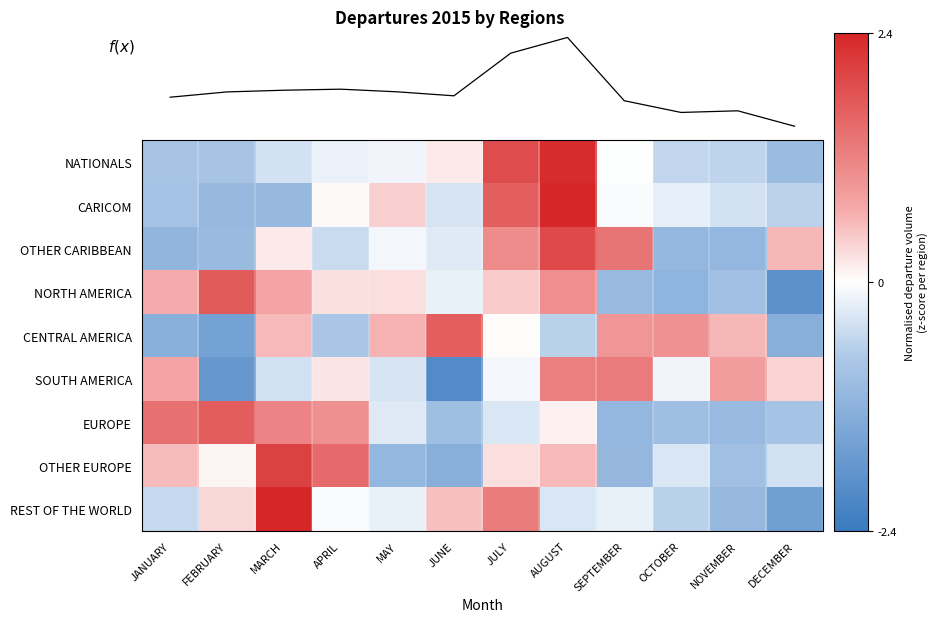

Which series has the largest range (max minus min)?

REST OF THE WORLD